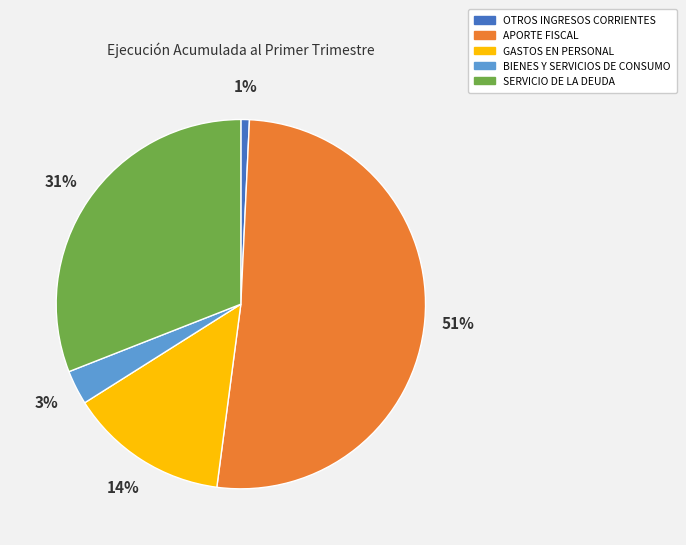

Rank the categories by value from highest to lowest.

APORTE FISCAL, SERVICIO DE LA DEUDA, GASTOS EN PERSONAL, BIENES Y SERVICIOS DE CONSUMO, OTROS INGRESOS CORRIENTES